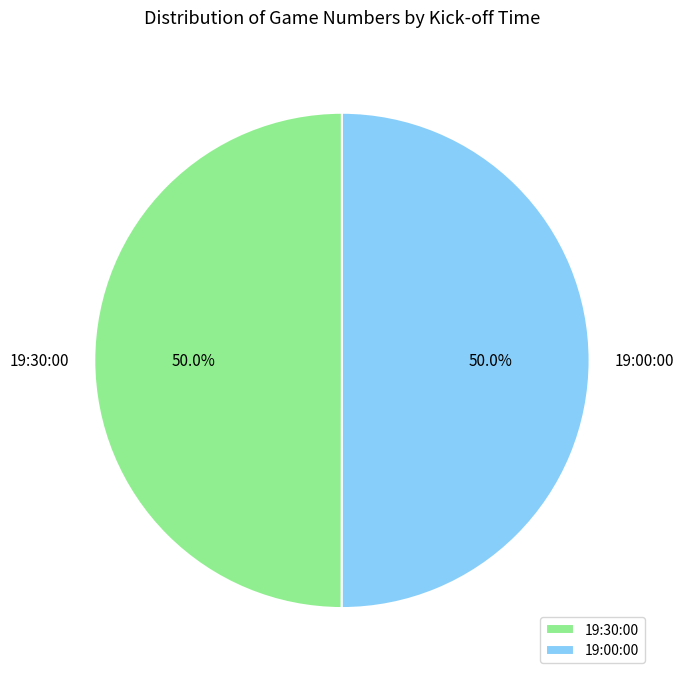

What is the ratio of the value at 19:30:00 to the value at 19:00:00?

1.0